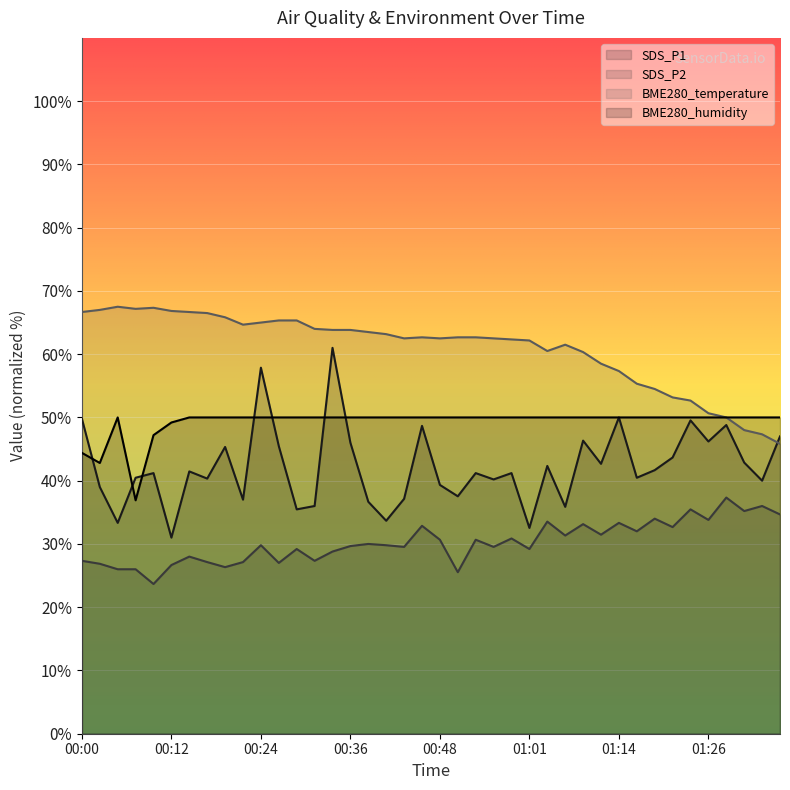

What is the minimum value shown in the chart?

23.7